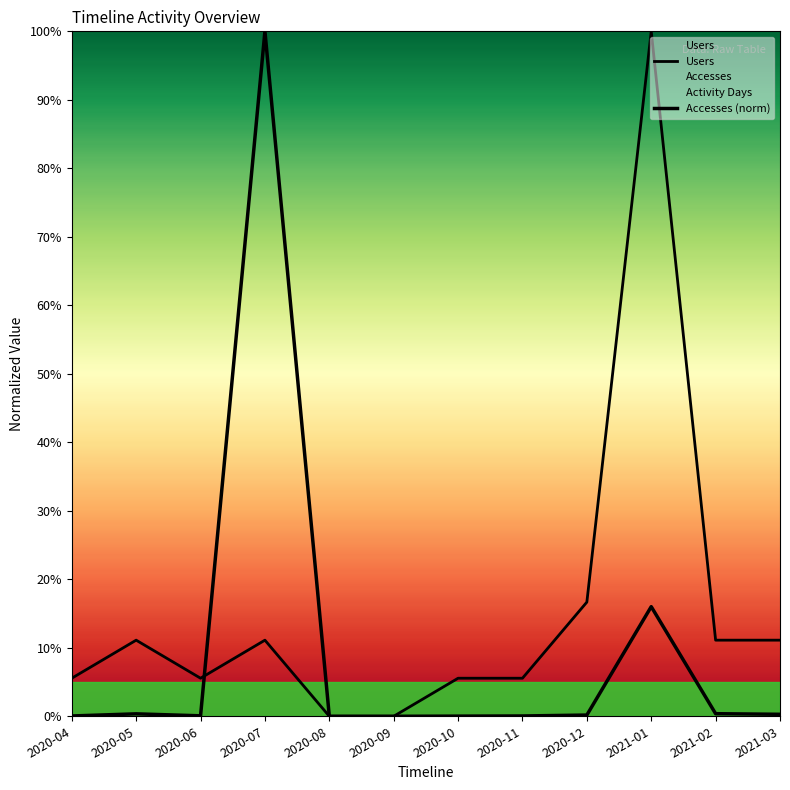

Which has a higher value, 2020-06 or 2020-09?

2020-06